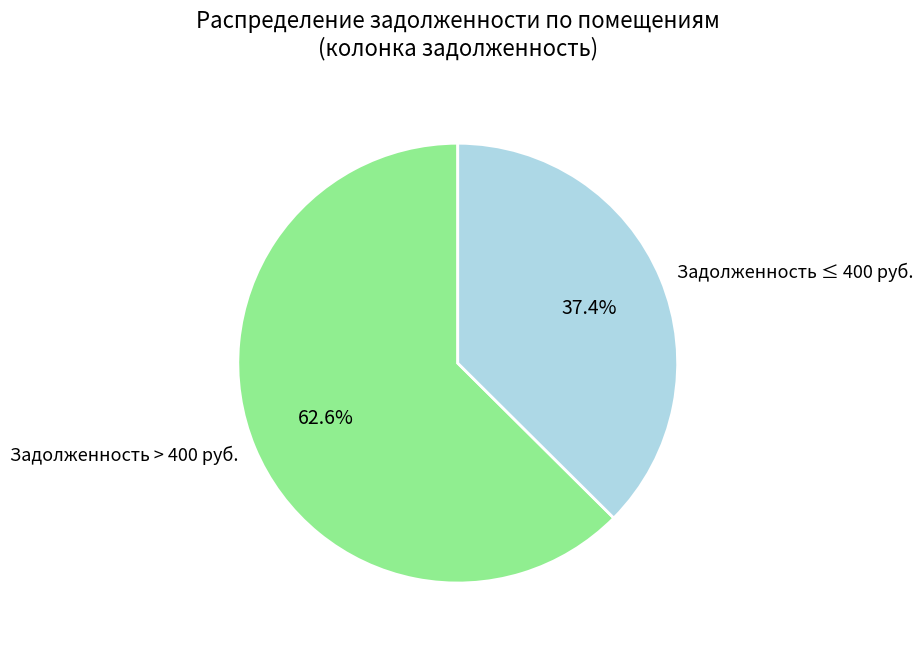

How many segments does this pie chart have?

2